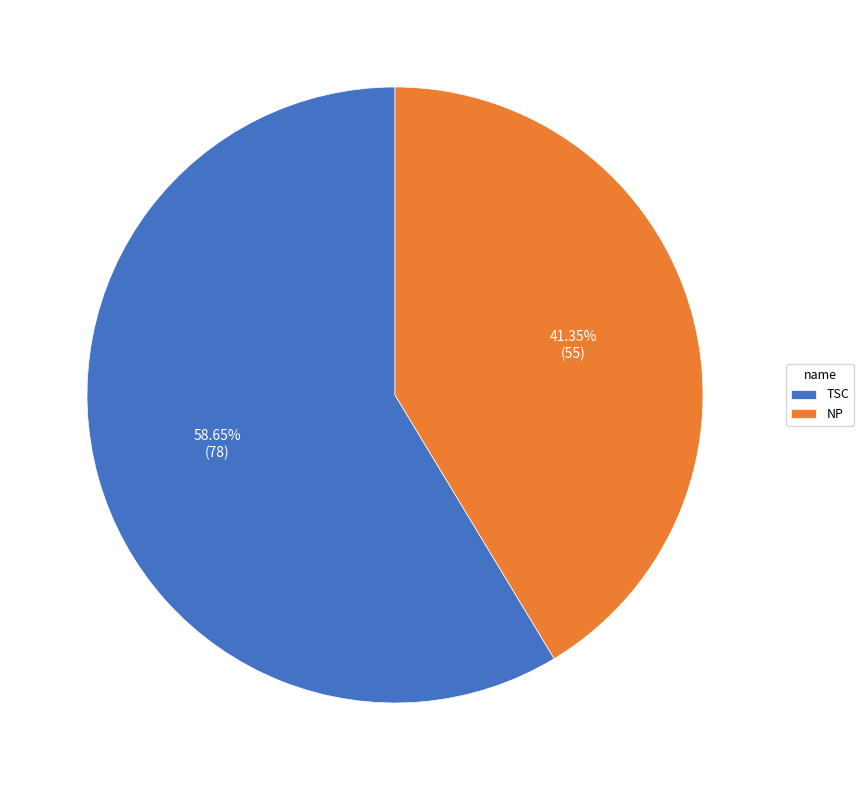

Which category accounts for the majority?

TSC